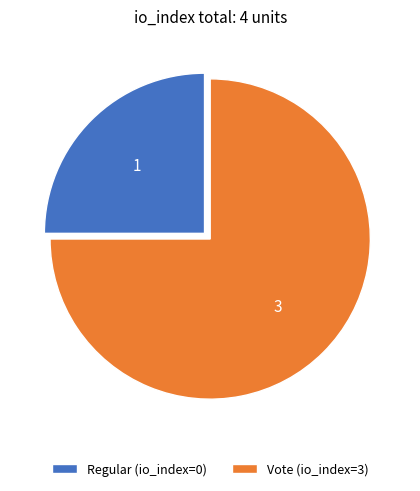

Do Vote (io_index=3) and Regular (io_index=0) together represent more than half of the pie?

Yes